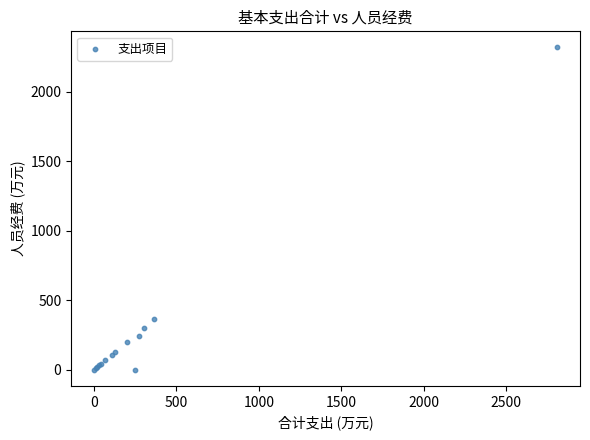

What Y value in the scatter plot is closest to 1158?

364.6